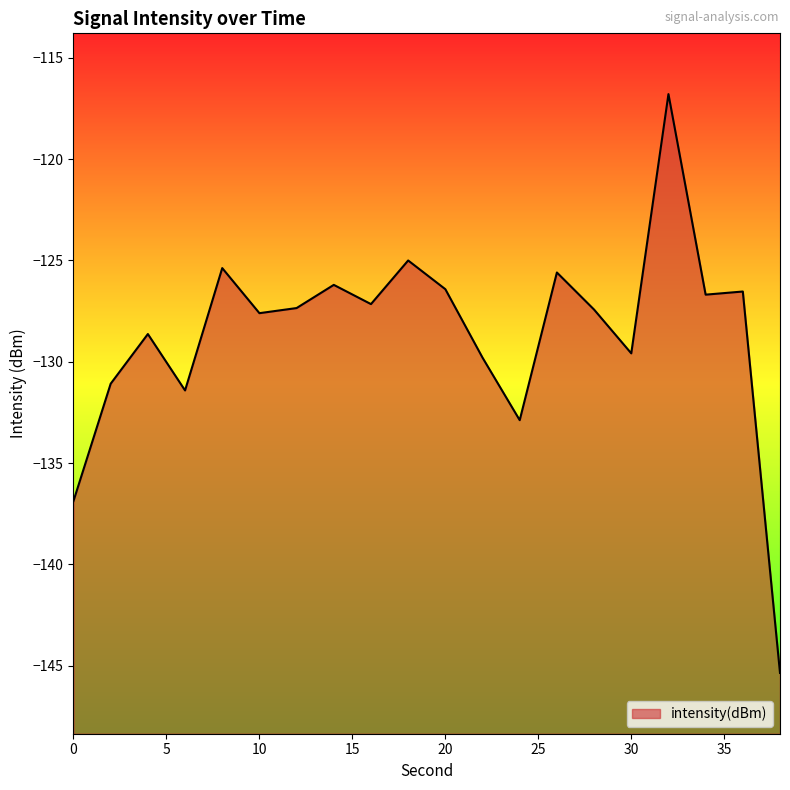

What is the greatest value displayed?

-116.8